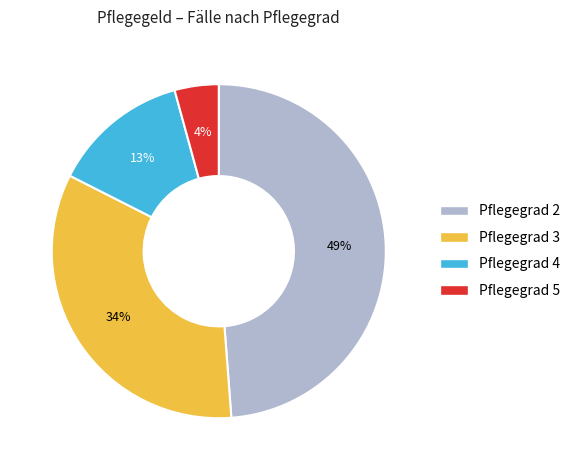

Do Pflegegrad 5 and Pflegegrad 2 together represent more than half of the pie?

Yes